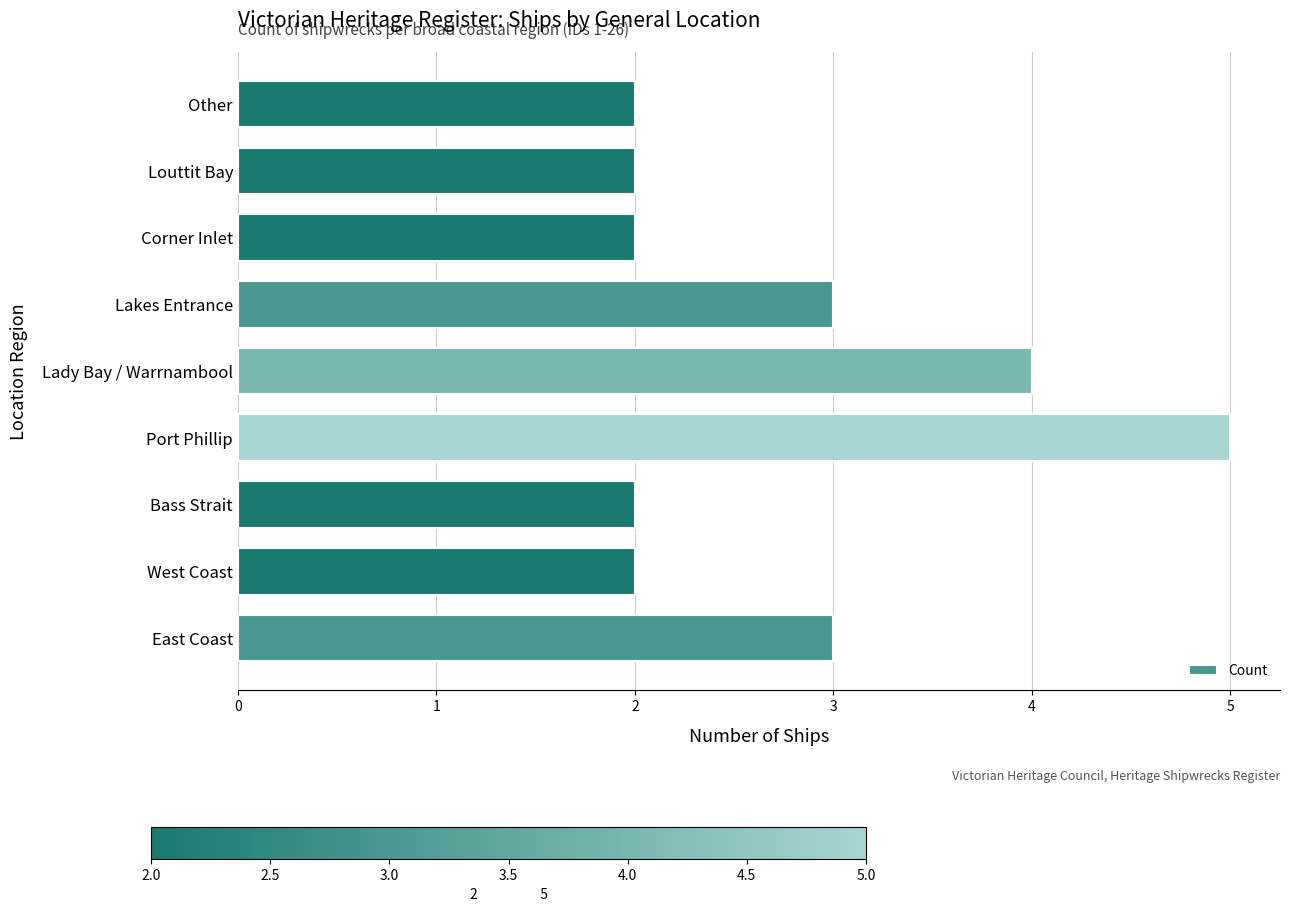

What is the difference between the second highest and second lowest values?

2